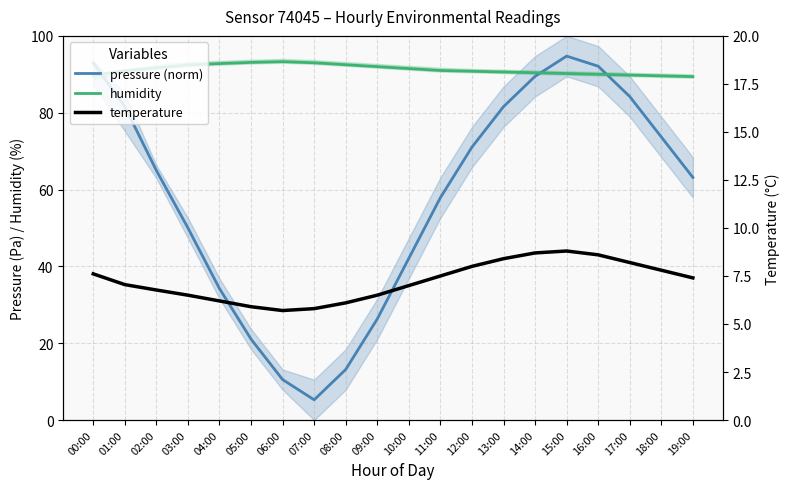

Which series has the largest total across all categories?

humidity